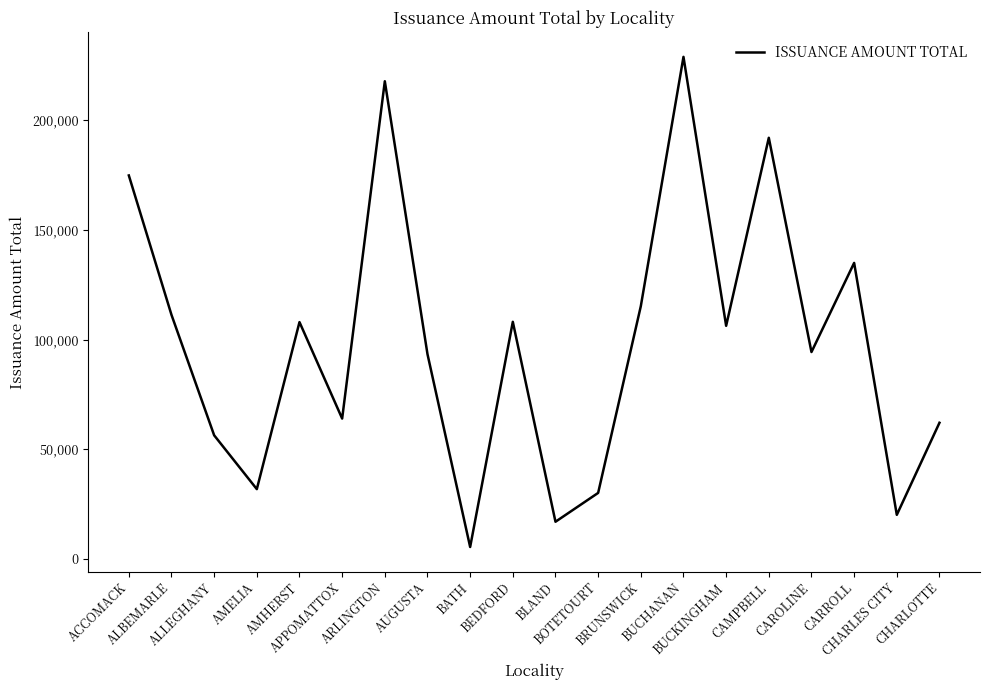

What is the difference between the maximum and minimum values?

223226